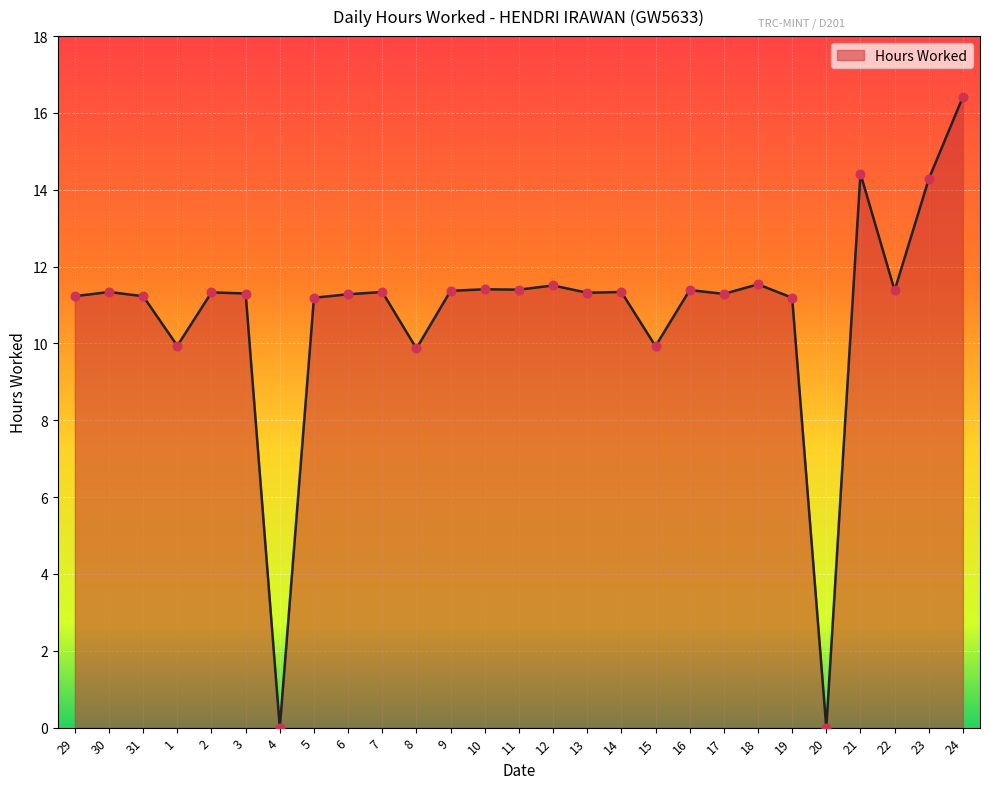

What is the ratio of the value at 16 to the value at 9?

1.0